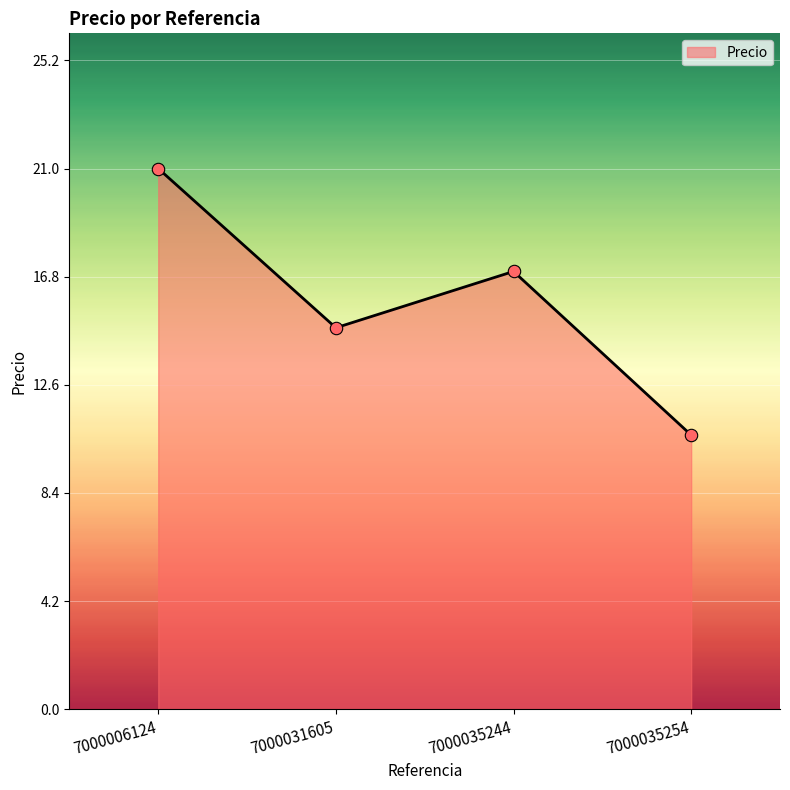

Which has a higher value, 7000031605 or 7000035244?

7000035244